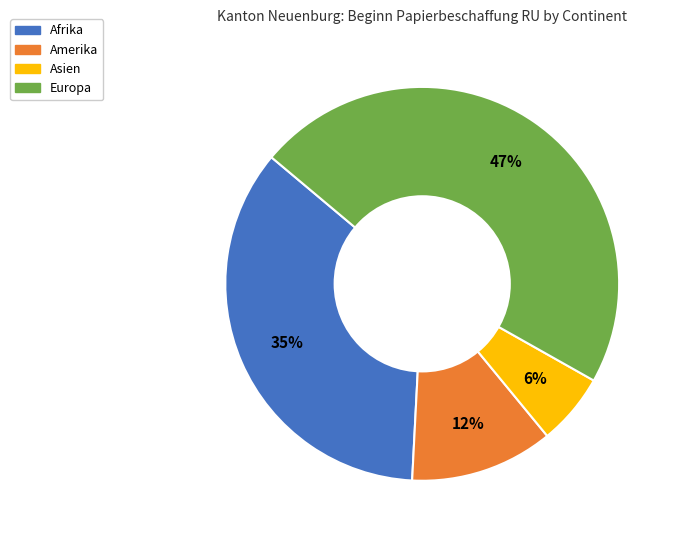

To the nearest percent, what is the combined percentage of Afrika and Asien?

41%